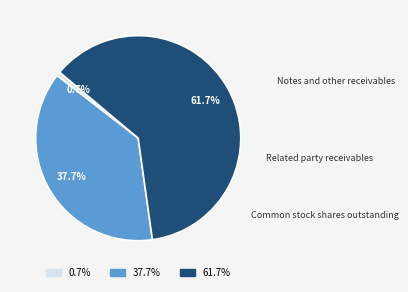

How much of the chart is everything except Notes and other receivables?

99.3%